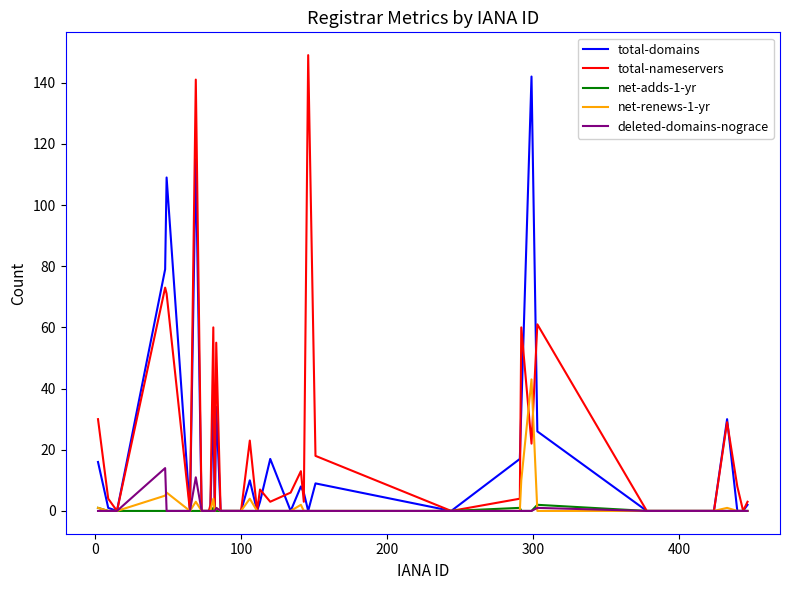

What is the maximum value shown in the chart?

149